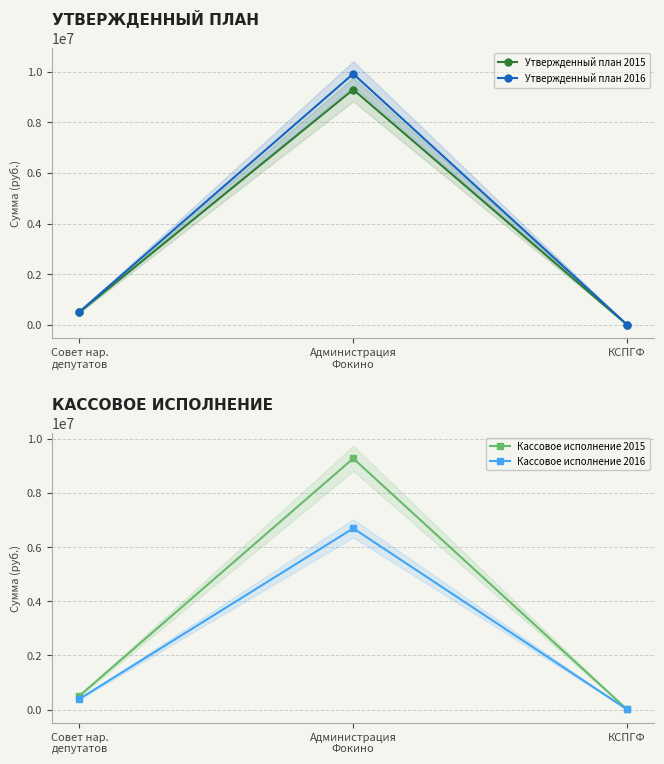

What is the label of the 2nd point from the left?

Администрация
Фокино